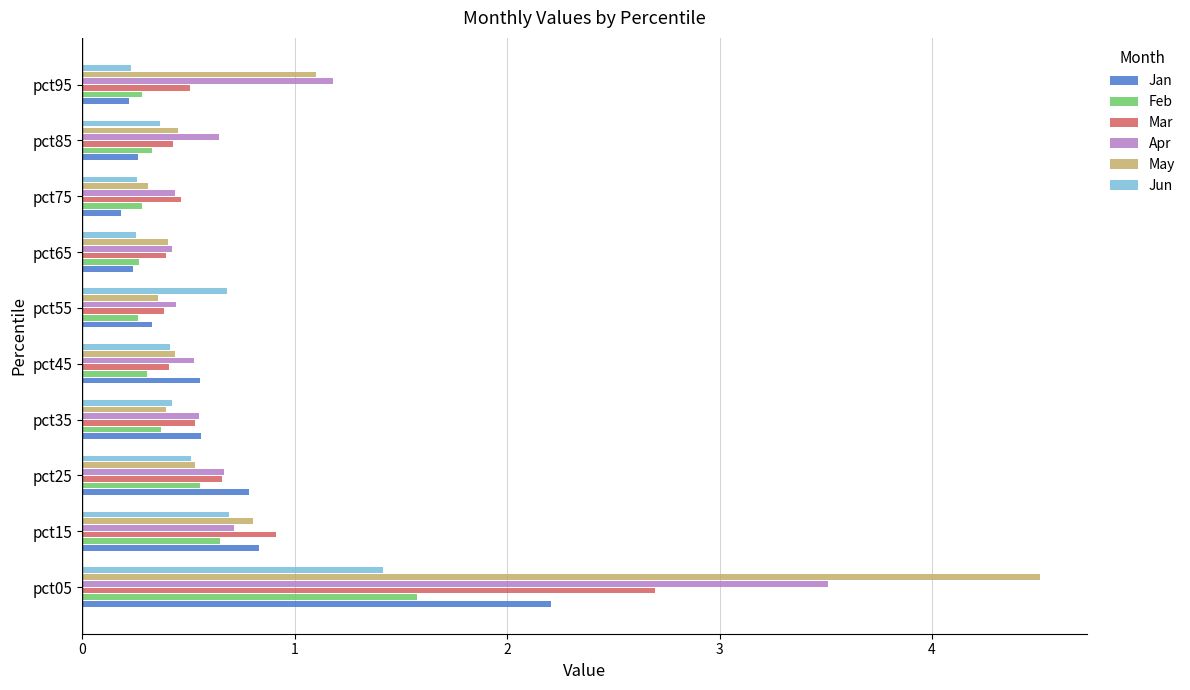

What is the sum of the Apr values at pct05 and pct85?

4.2